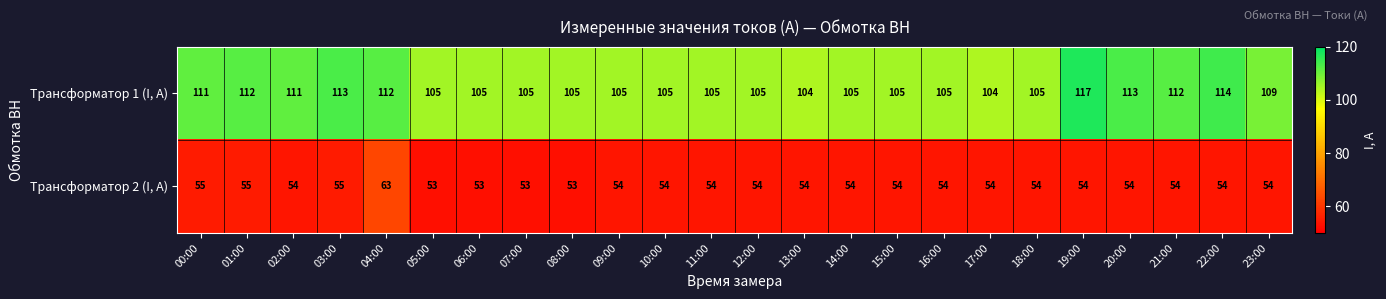

Count the number of data series in this chart.

2